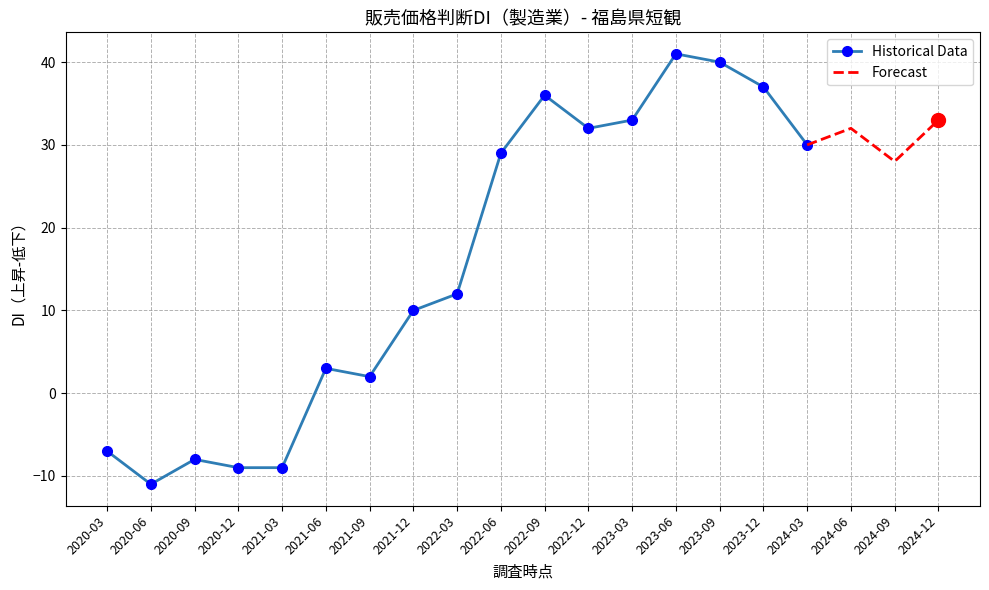

What is the change in value from 2021-06 to 2023-12?

+34